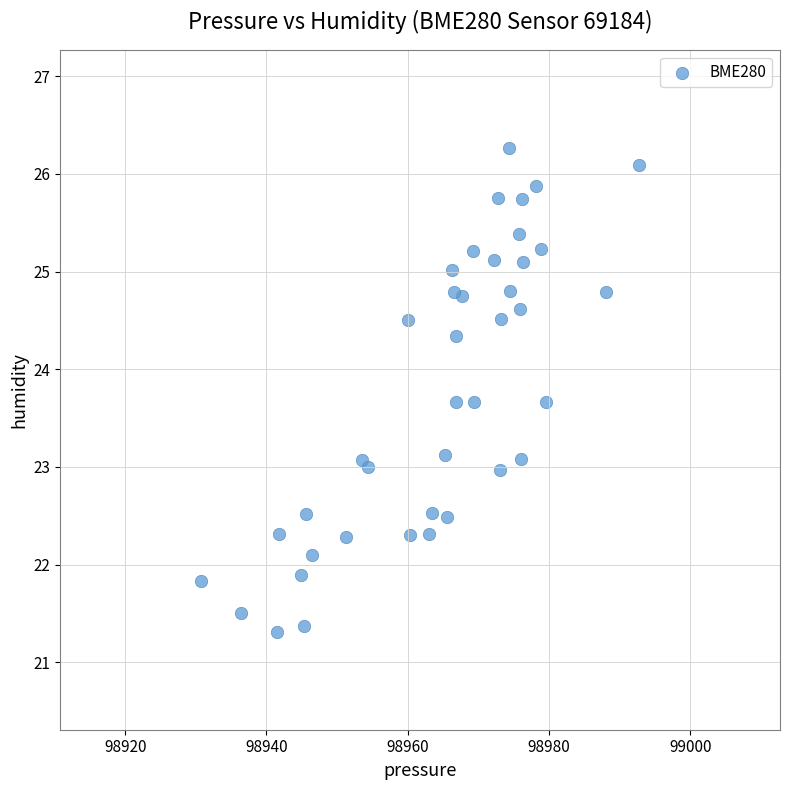

What is the range of X values (max minus min)?

61.9